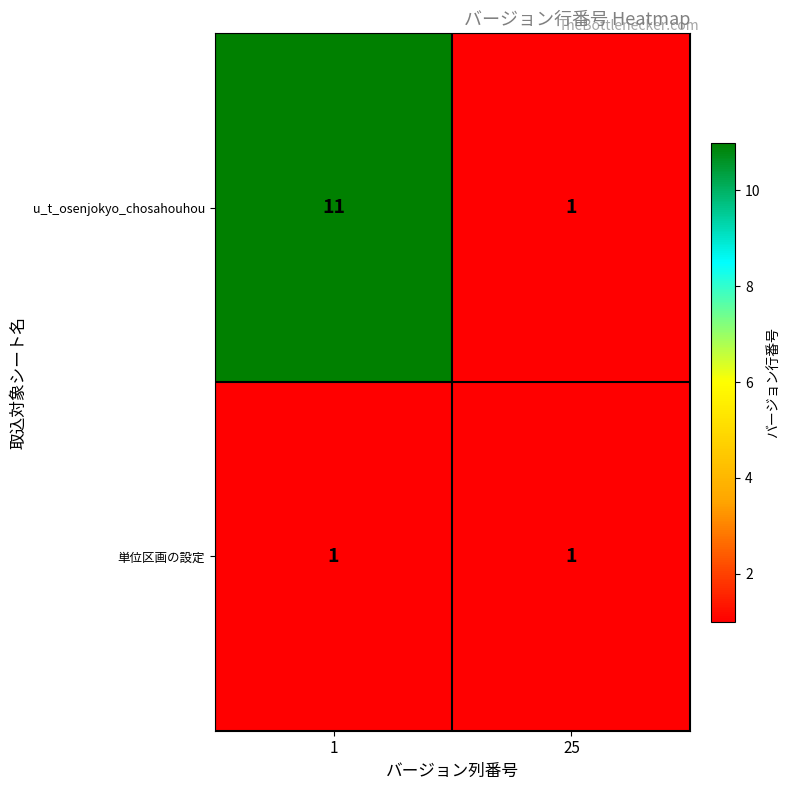

What is the total value across all series at 1?

12